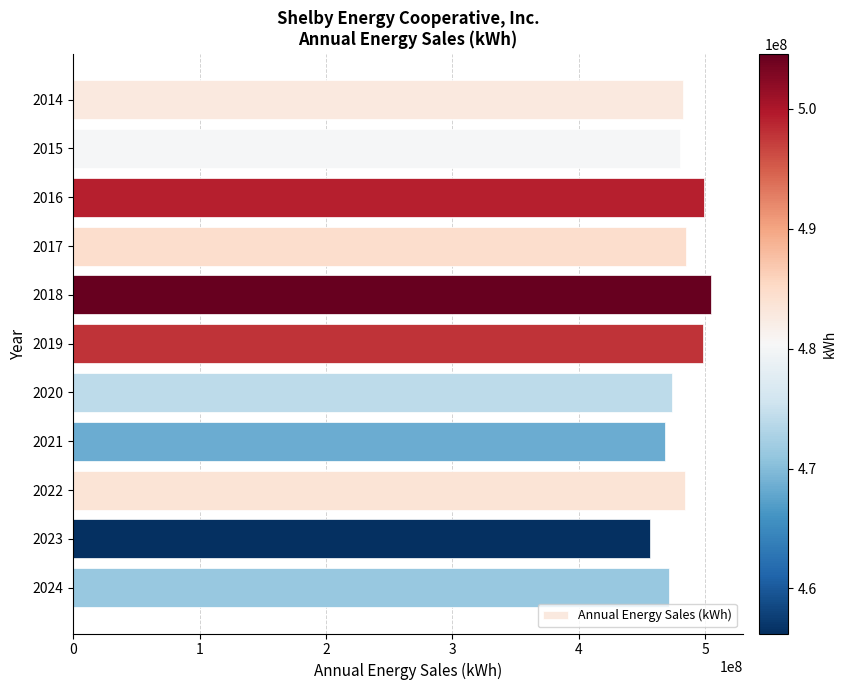

What is the approximate value at 2022, to the nearest 10?

483741080